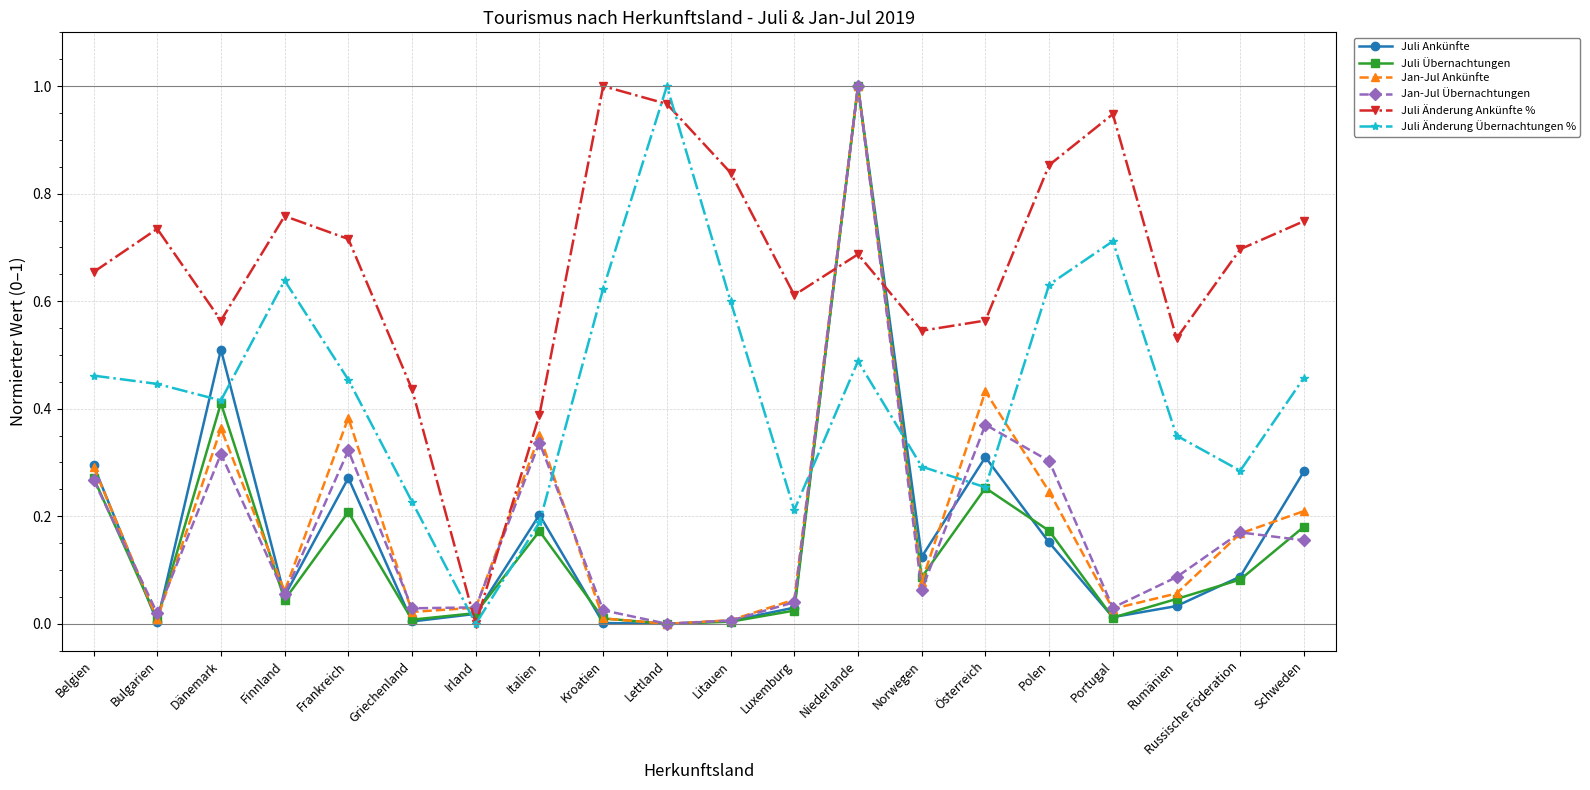

Where is Juli Änderung Ankünfte % nearest to the value 0?

Irland